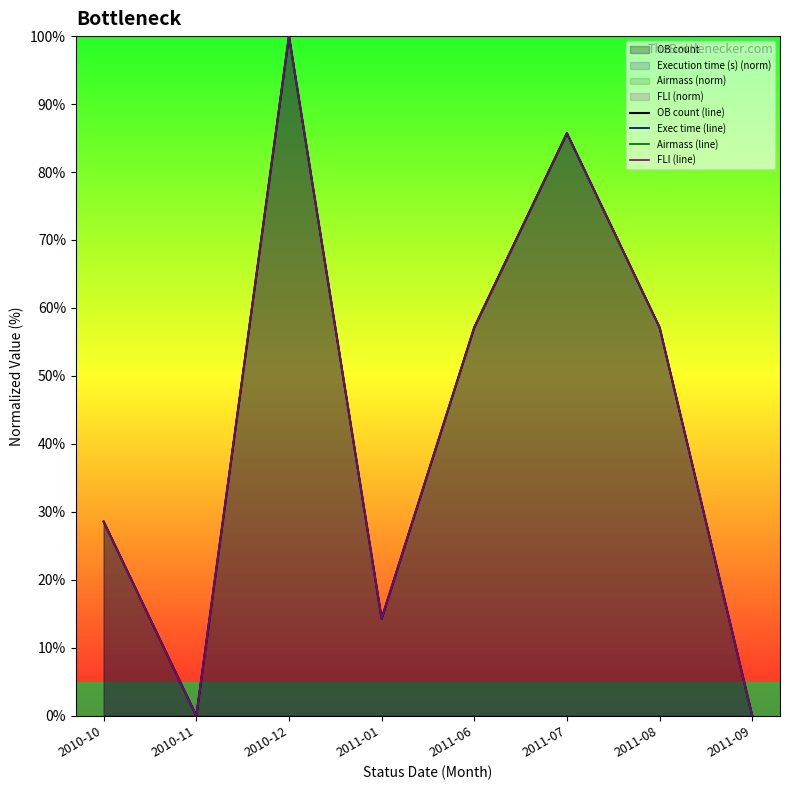

What is the average value of the Airmass (line) series?

42.9